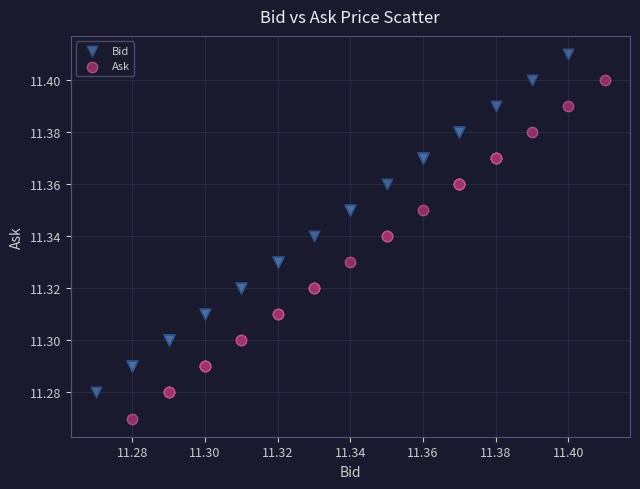

Which series reaches the minimum Y coordinate?

Ask